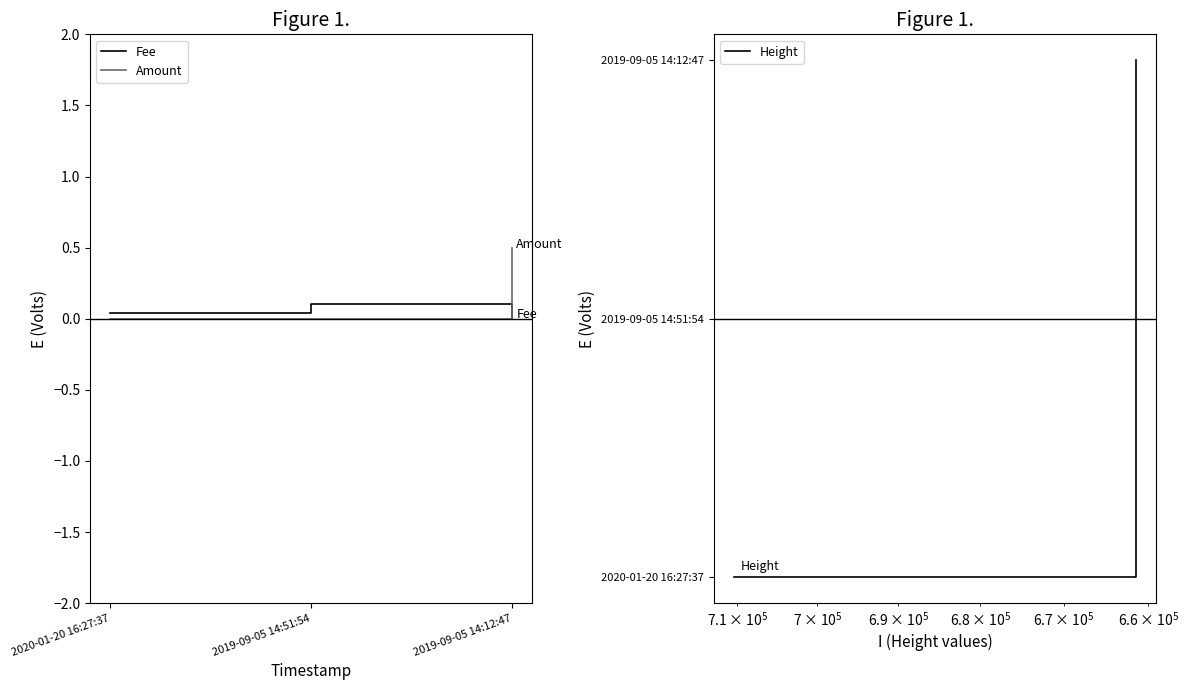

What is the spread (max minus min) of values at 2019-09-05 14:51:54?

1.0